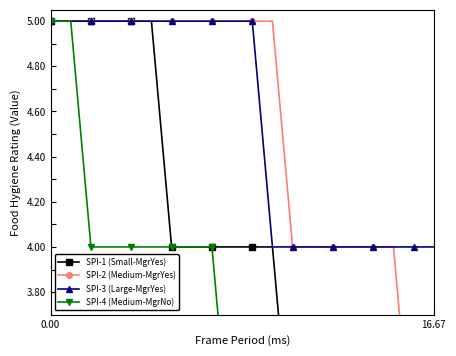

What is the minimum value for SPI-3 (Large-MgrYes)?

4